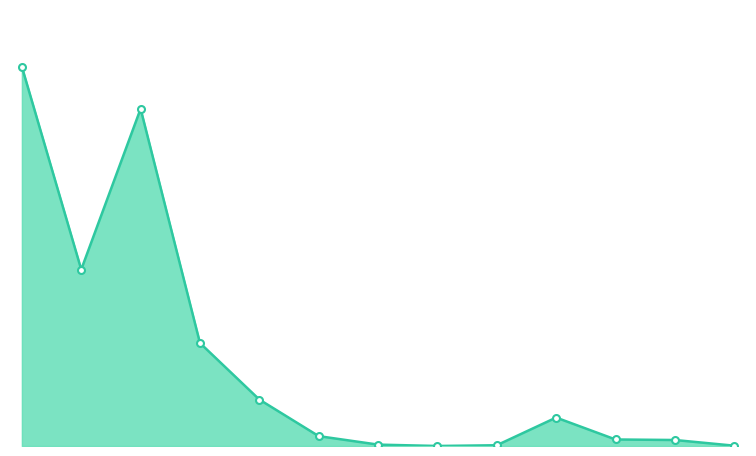

How many lines are shown in the chart?

1